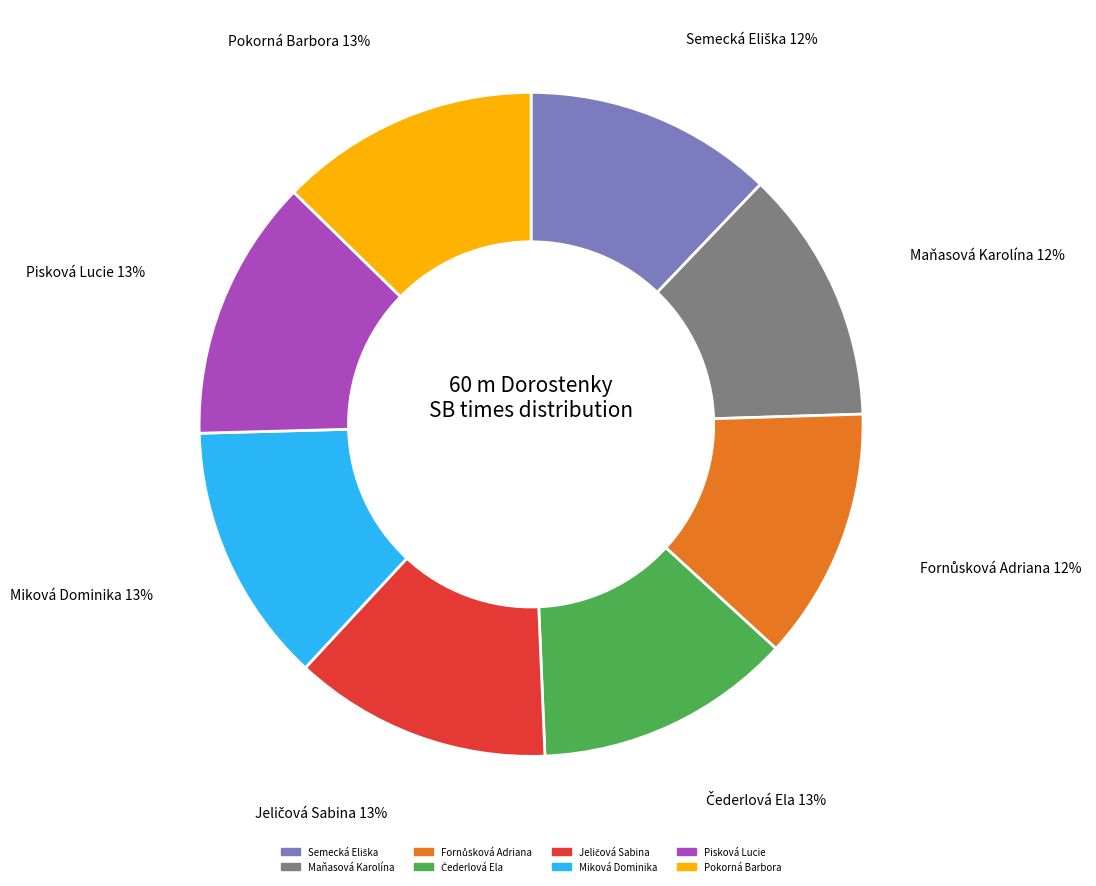

Is there any slice that represents more than half of the pie?

No